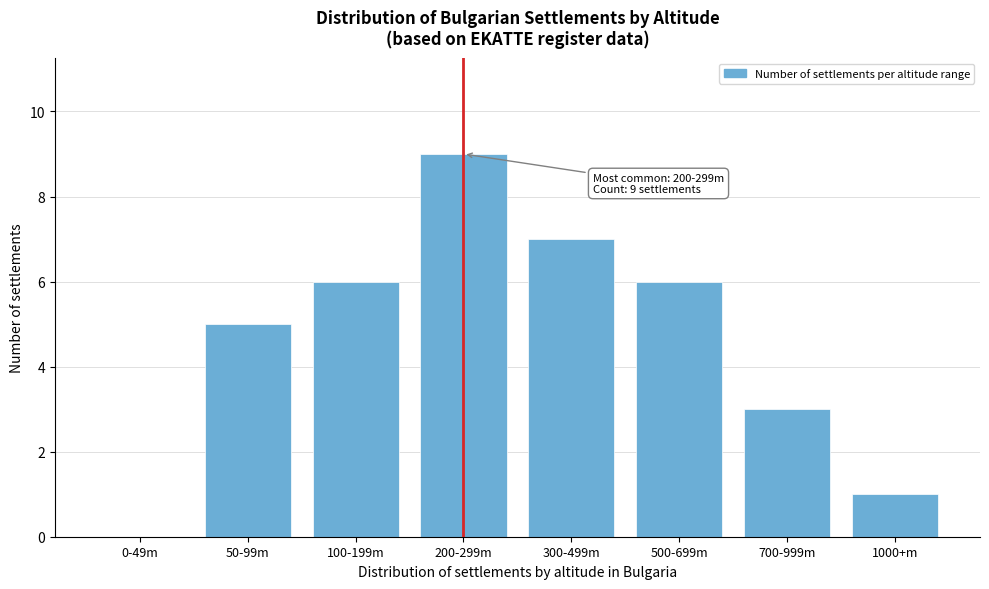

Reading right to left, transcribe all the data shown in this chart.

1000+m=1	700-999m=3	500-699m=6	300-499m=7	200-299m=9	100-199m=6	50-99m=5	0-49m=0